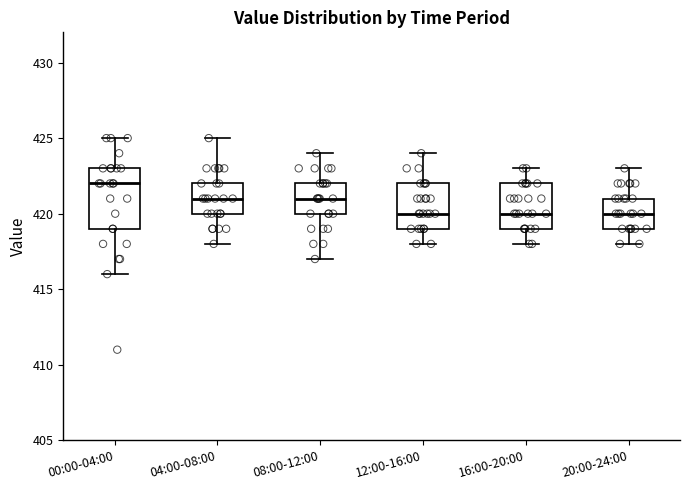

Reading left to right, transcribe this box plot: for each box, give where its median line is, the range the box spans, and where its two whiskers end, as read against the y-axis. The values are not printed on the chart, so give them approximately, as read against the axis.

00:00-04:00: median 422, box 419 to 423, whiskers 416 to 425
04:00-08:00: median 421, box 420 to 422, whiskers 418 to 425
08:00-12:00: median 421, box 420 to 422, whiskers 417 to 424
12:00-16:00: median 420, box 419 to 422, whiskers 418 to 424
16:00-20:00: median 420, box 419 to 422, whiskers 418 to 423
20:00-24:00: median 420, box 419 to 421, whiskers 418 to 423